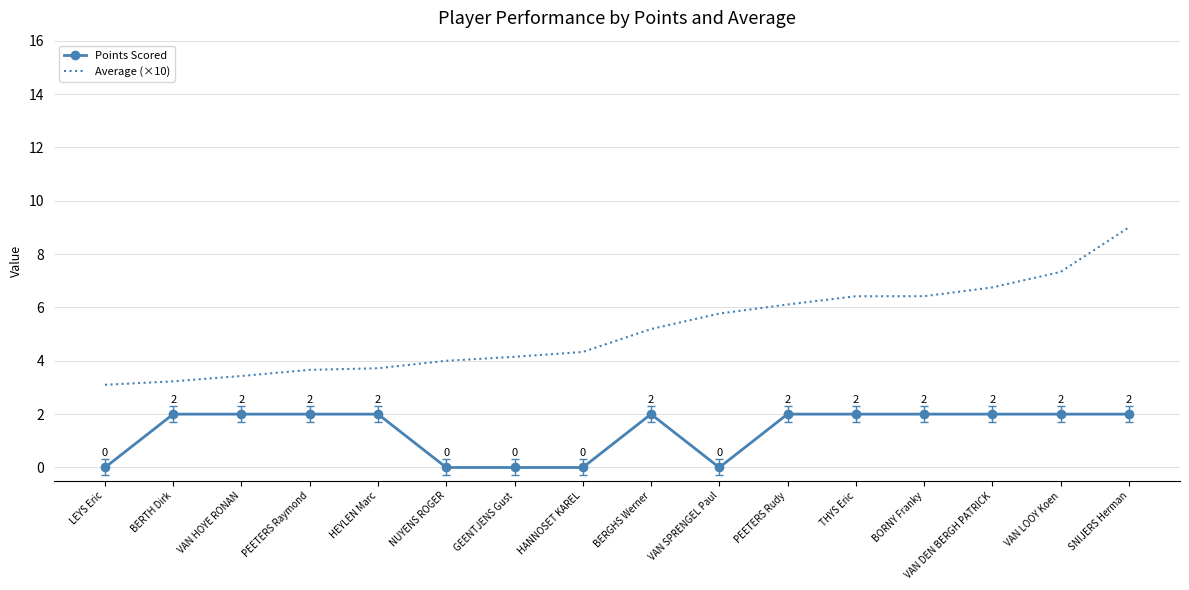

Is the value of Points Scored at HEYLEN Marc greater than the value of Average (×10) at VAN DEN BERGH PATRICK?

No